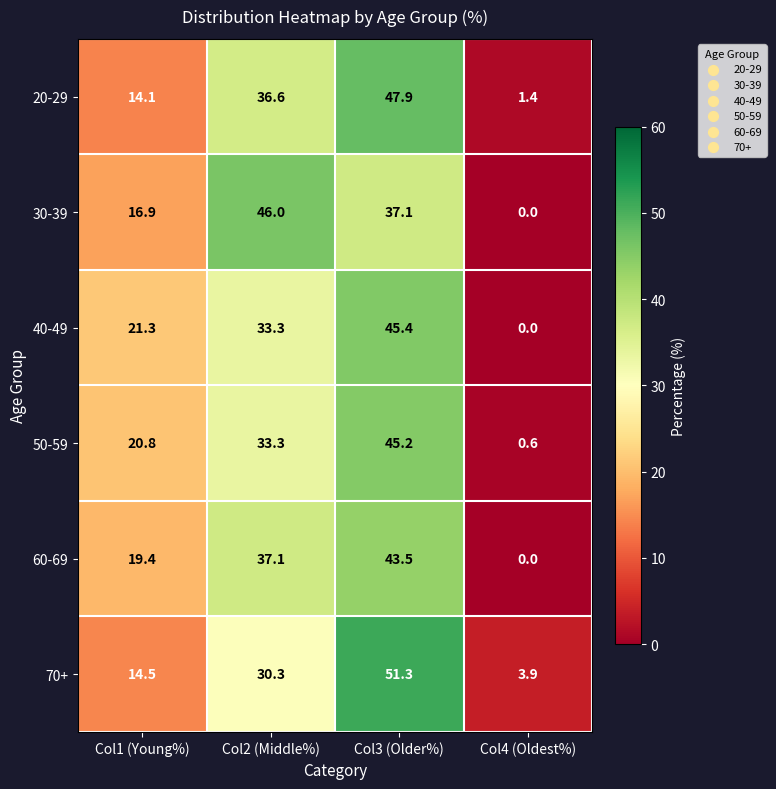

Count the number of categories in the chart.

4